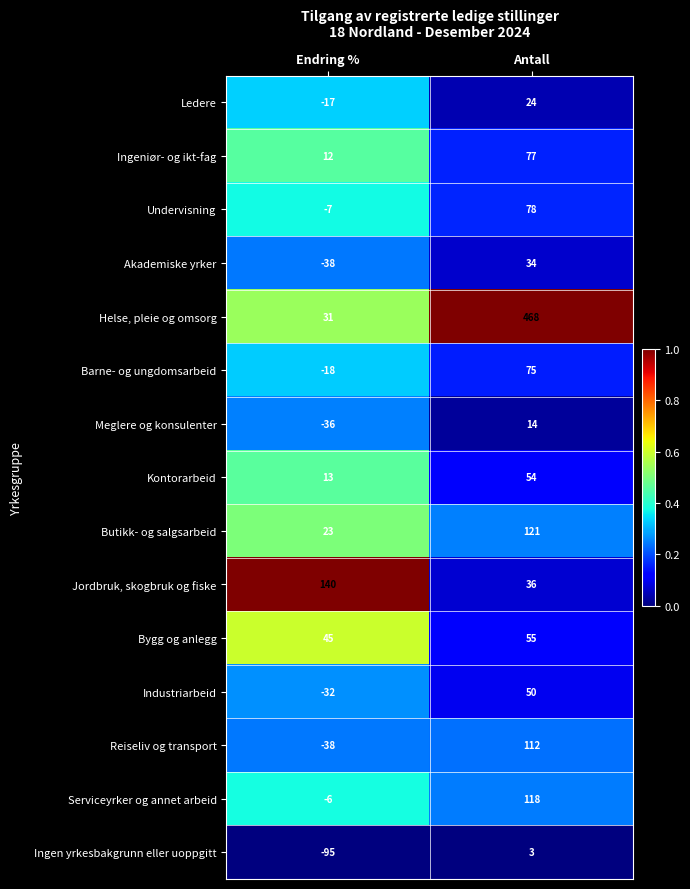

How many distinct data groups are displayed?

15